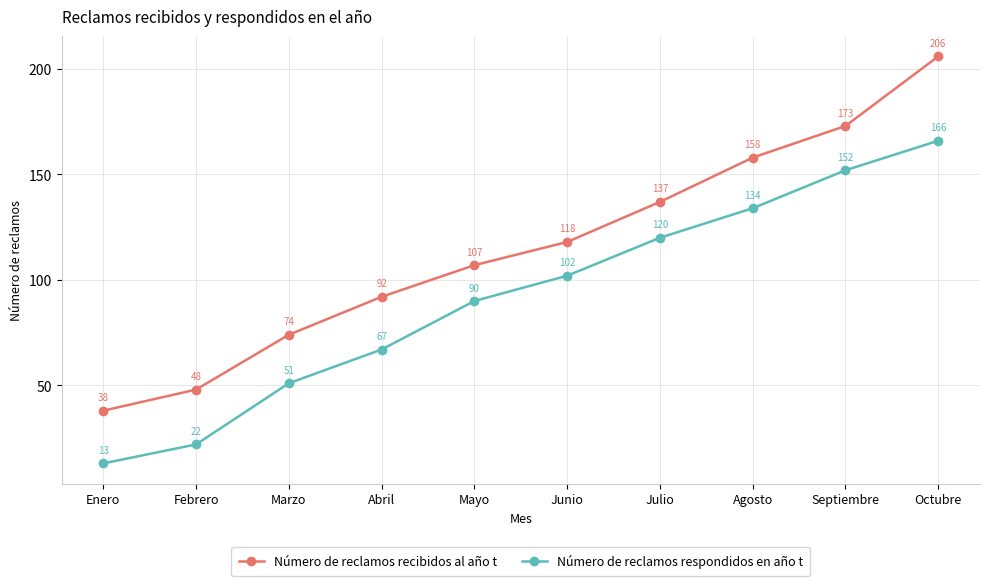

The value of Número de reclamos recibidos al año t at Septiembre is 84. True or false?

False